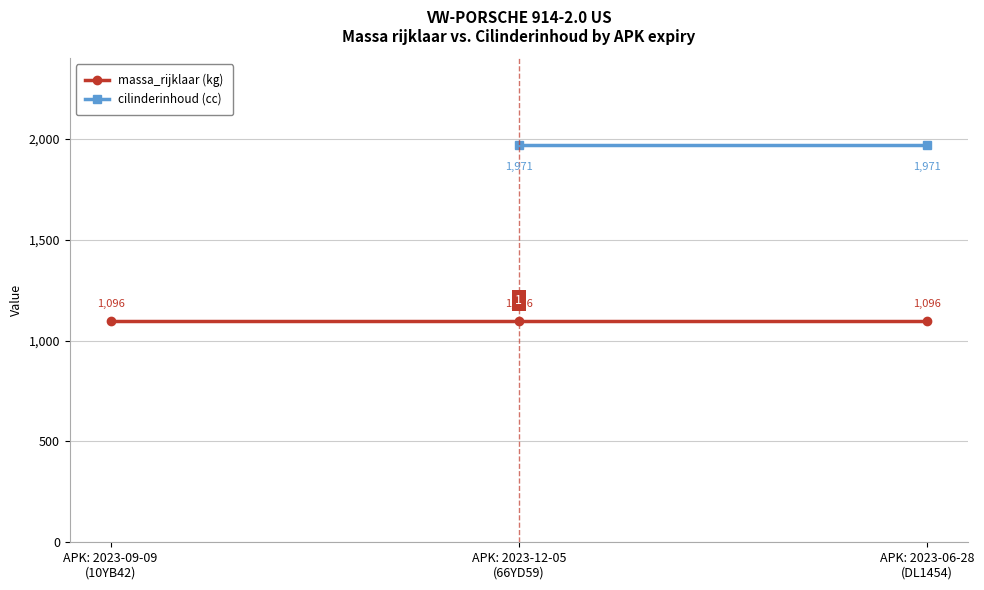

True or false: cilinderinhoud (cc) has a value of 3526.7 at APK: 2023-06-28
(DL1454).

False